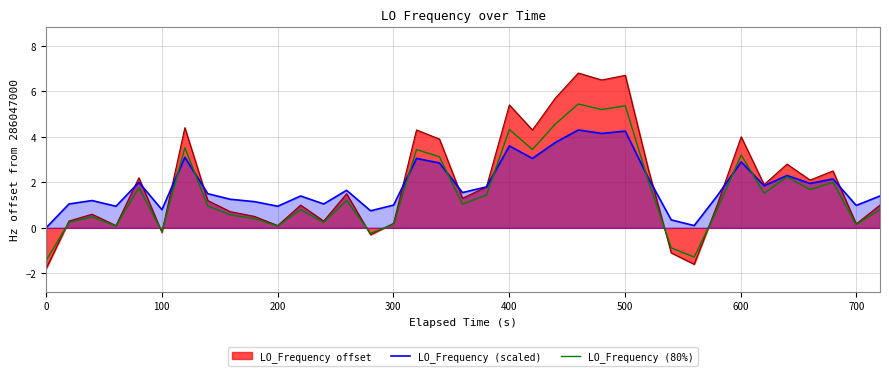

Which series has the largest range (max minus min)?

LO_Frequency offset